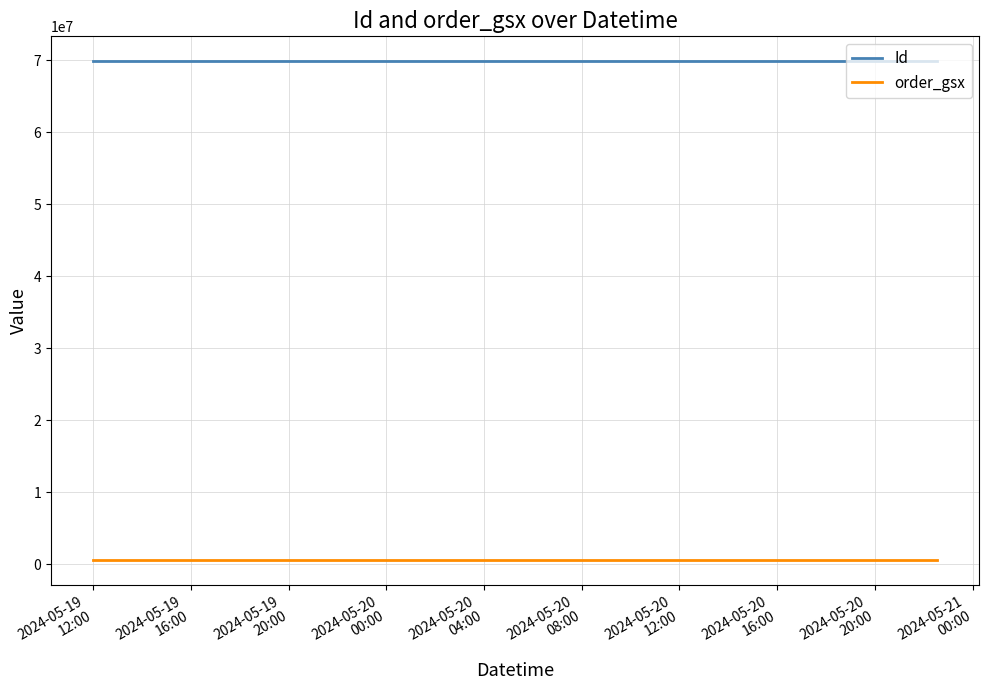

Does the chart have visible grid lines?

Yes